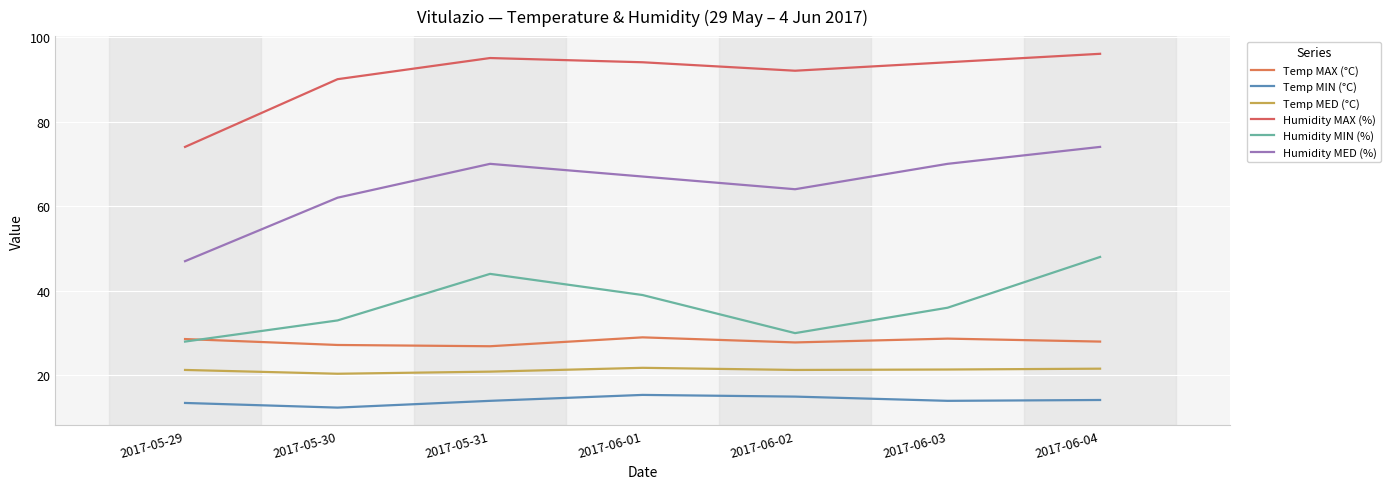

What is the total value across all series at 2017-05-30?

245.0